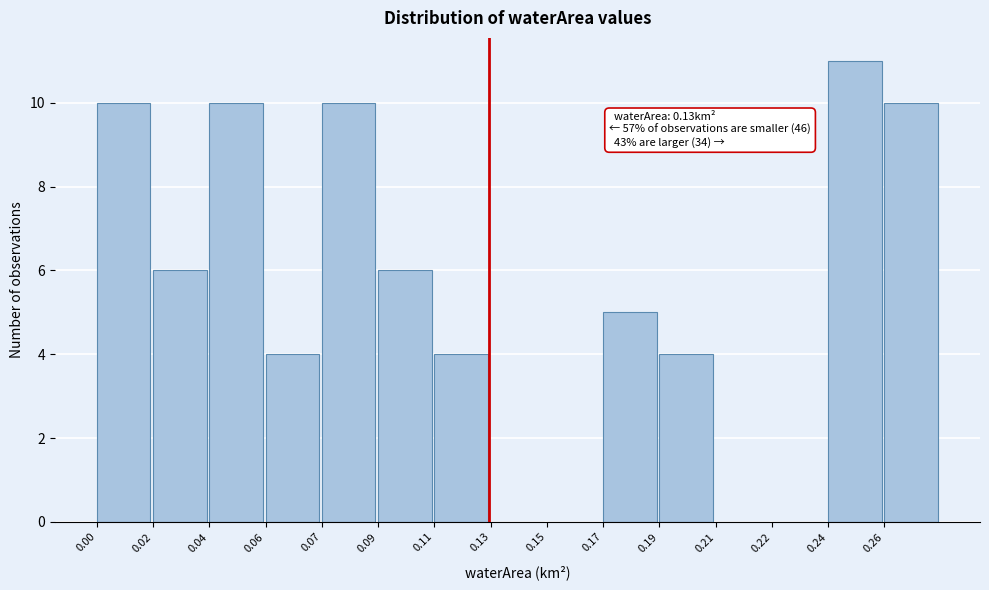

Reading left to right, what are all the values shown in this chart?

0.00=10	0.02=6	0.04=10	0.06=4	0.07=10	0.09=6	0.11=4	0.13=0	0.15=0	0.17=5	0.19=4	0.21=0	0.22=0	0.24=11	0.26=10